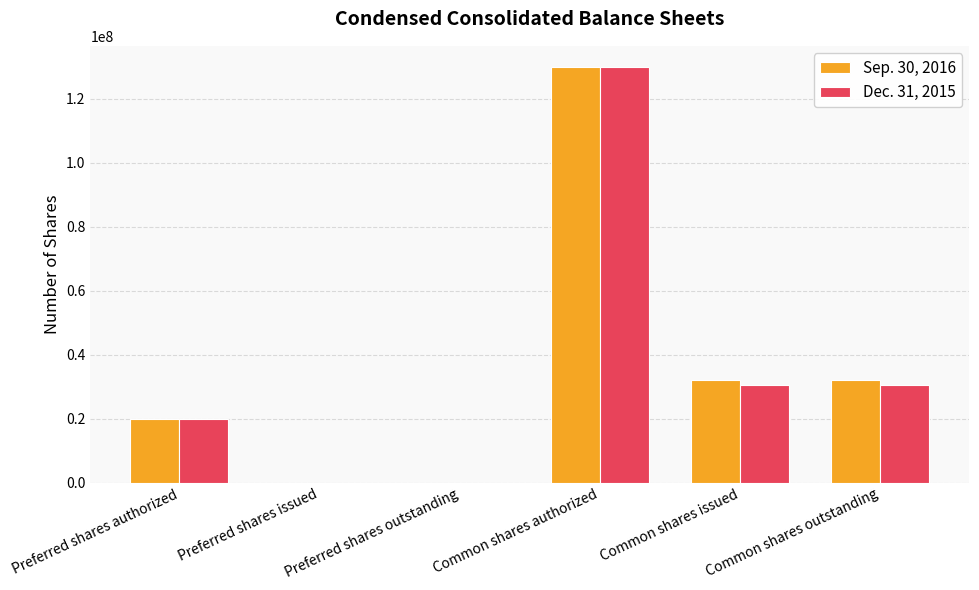

How many groups of bars are there?

6